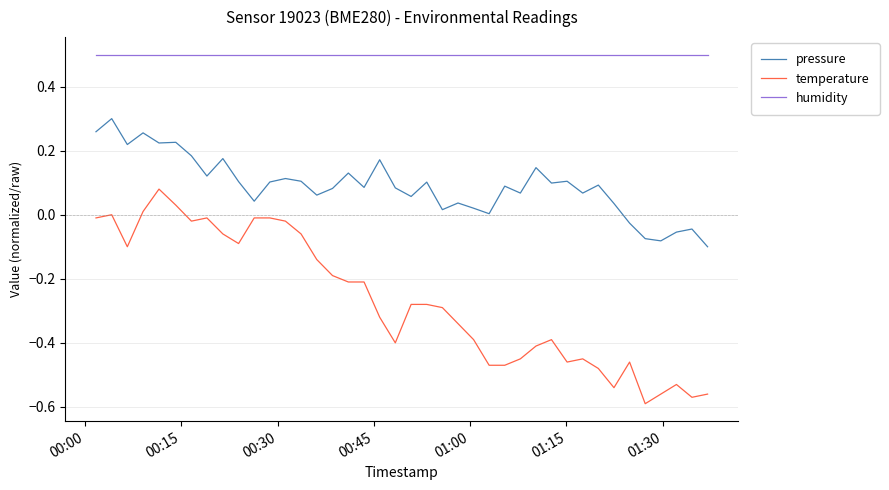

What is the difference between the maximum and minimum values in the temperature series?

0.7